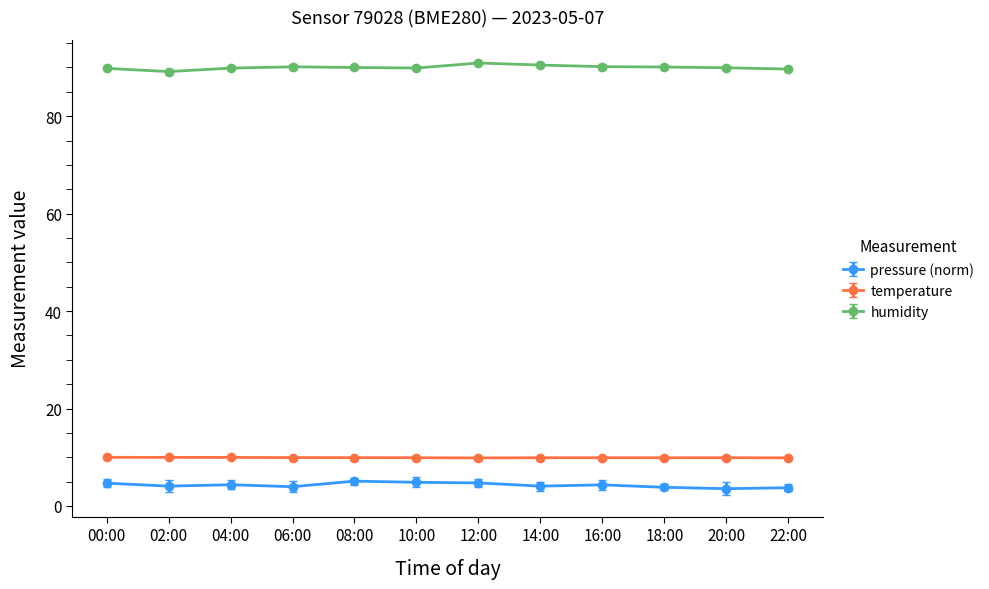

Does the chart display data point markers on the line(s)?

Yes